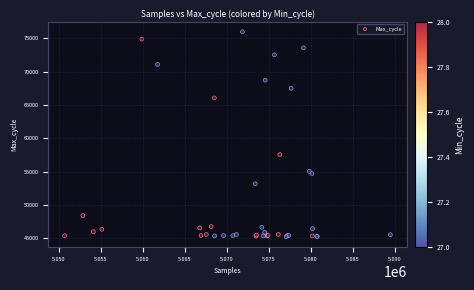

What Y value in the scatter plot is closest to 60586?

57538